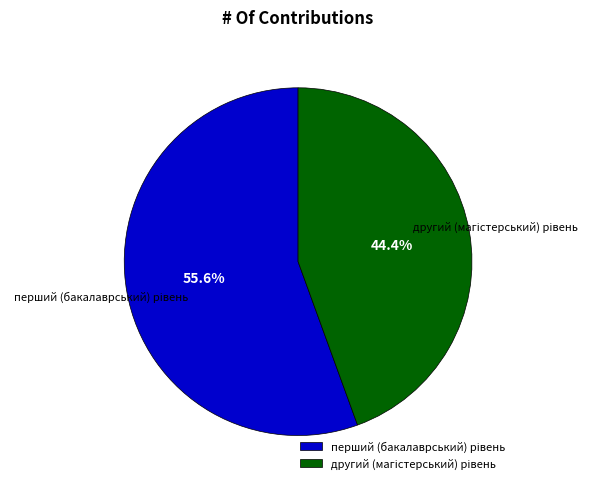

Is there a majority slice in this chart?

Yes